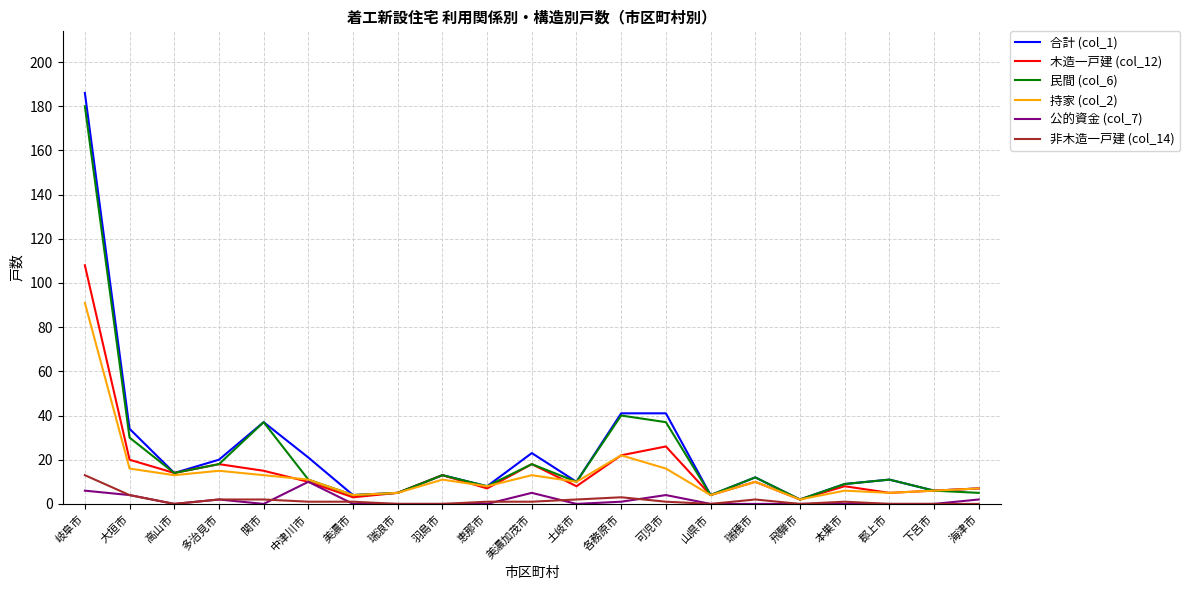

Reading left to right, what are all the values shown in this chart?

合計 (col_1): 岐阜市=186	大垣市=34	高山市=14	多治見市=20	関市=37	中津川市=21	美濃市=4	瑞浪市=5	羽島市=13	恵那市=8	美濃加茂市=23	土岐市=10	各務原市=41	可児市=41	山県市=4	瑞穂市=12	飛騨市=2	本巣市=9	郡上市=11	下呂市=6	海津市=7
木造一戸建 (col_12): 岐阜市=108	大垣市=20	高山市=14	多治見市=18	関市=15	中津川市=10	美濃市=3	瑞浪市=5	羽島市=13	恵那市=7	美濃加茂市=18	土岐市=8	各務原市=22	可児市=26	山県市=4	瑞穂市=10	飛騨市=2	本巣市=8	郡上市=5	下呂市=6	海津市=7
民間 (col_6): 岐阜市=180	大垣市=30	高山市=14	多治見市=18	関市=37	中津川市=11	美濃市=4	瑞浪市=5	羽島市=13	恵那市=8	美濃加茂市=18	土岐市=10	各務原市=40	可児市=37	山県市=4	瑞穂市=12	飛騨市=2	本巣市=9	郡上市=11	下呂市=6	海津市=5
持家 (col_2): 岐阜市=91	大垣市=16	高山市=13	多治見市=15	関市=13	中津川市=11	美濃市=4	瑞浪市=5	羽島市=11	恵那市=8	美濃加茂市=13	土岐市=10	各務原市=22	可児市=16	山県市=4	瑞穂市=10	飛騨市=2	本巣市=6	郡上市=5	下呂市=6	海津市=7
公的資金 (col_7): 岐阜市=6	大垣市=4	高山市=0	多治見市=2	関市=0	中津川市=10	美濃市=0	瑞浪市=0	羽島市=0	恵那市=0	美濃加茂市=5	土岐市=0	各務原市=1	可児市=4	山県市=0	瑞穂市=0	飛騨市=0	本巣市=0	郡上市=0	下呂市=0	海津市=2
非木造一戸建 (col_14): 岐阜市=13	大垣市=4	高山市=0	多治見市=2	関市=2	中津川市=1	美濃市=1	瑞浪市=0	羽島市=0	恵那市=1	美濃加茂市=1	土岐市=2	各務原市=3	可児市=1	山県市=0	瑞穂市=2	飛騨市=0	本巣市=1	郡上市=0	下呂市=0	海津市=0